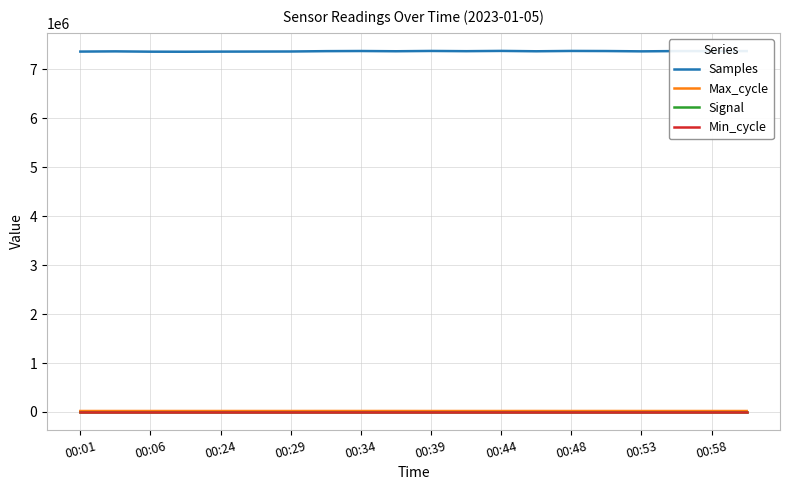

What is the average value of the Signal series?

-76